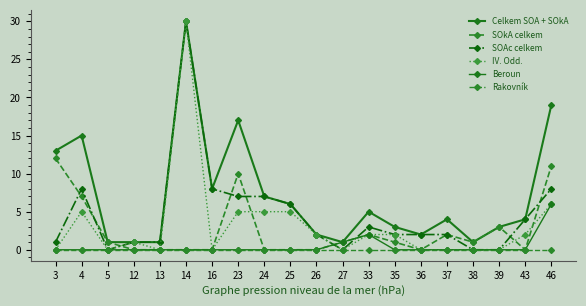

True or false: IV. Odd. has a value of 15 at 36.

False